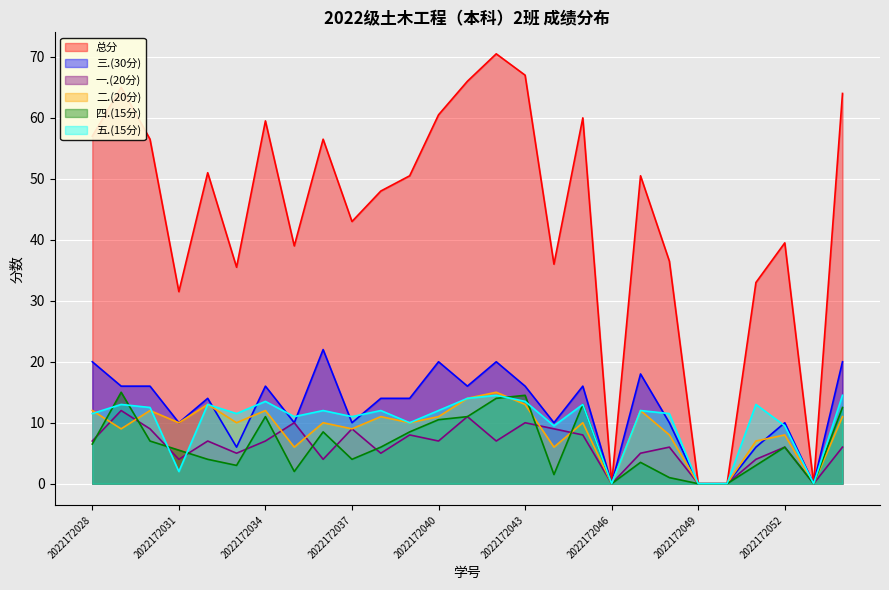

What are all the series names shown in the legend?

总分, 三.(30分), 一.(20分), 二.(20分), 四.(15分), 五.(15分)